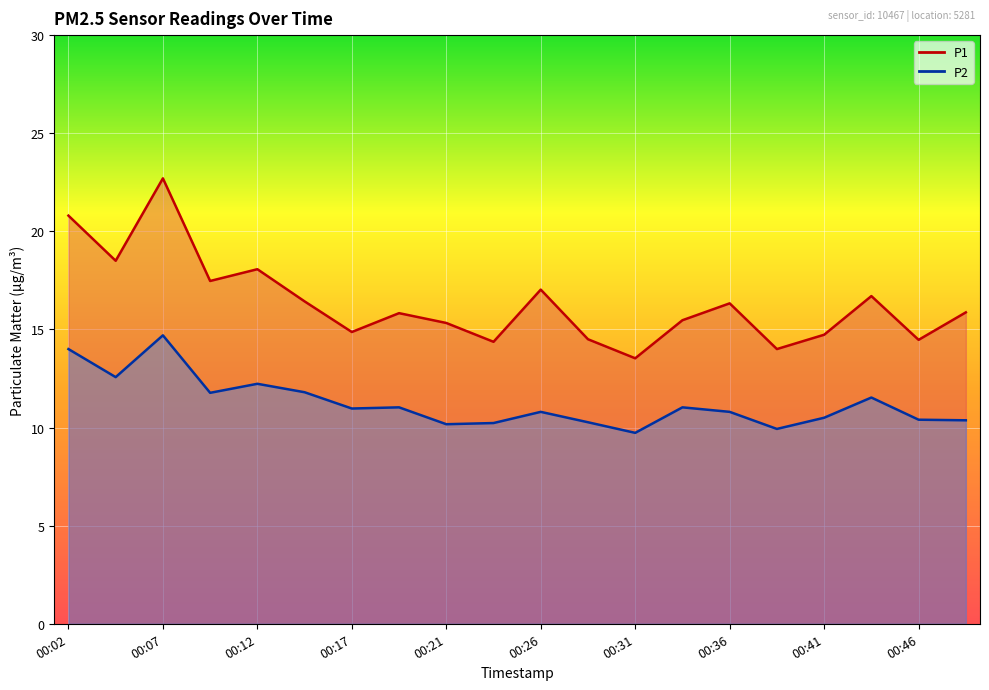

True or false: P2 and P1 cross at least once.

False